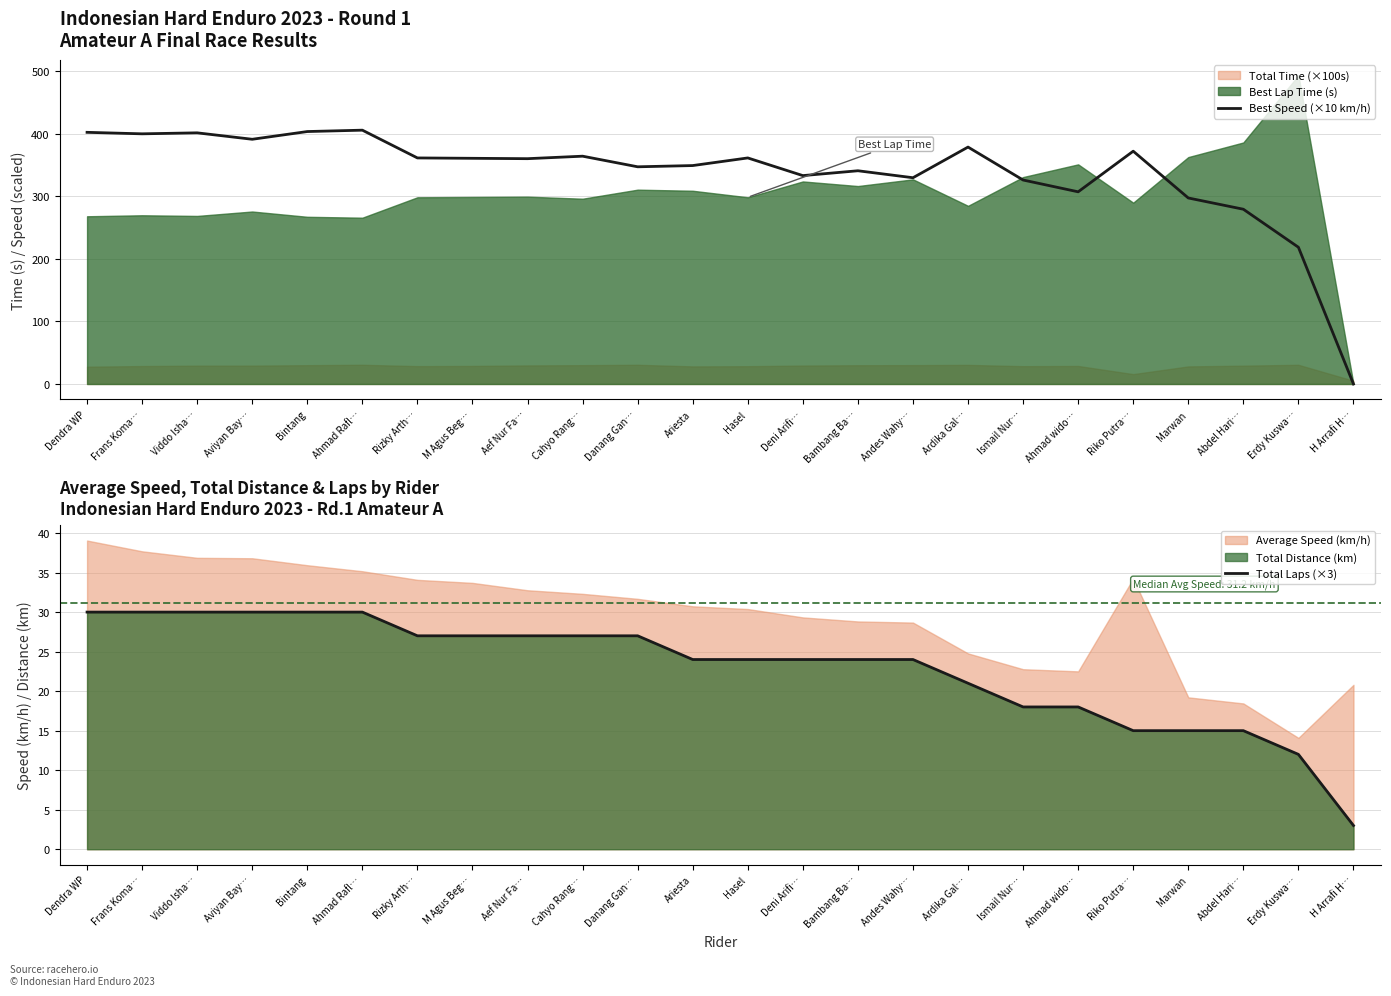

True or false: Total Laps (×3) has a value of 18.0 at Ahmad wido….

True